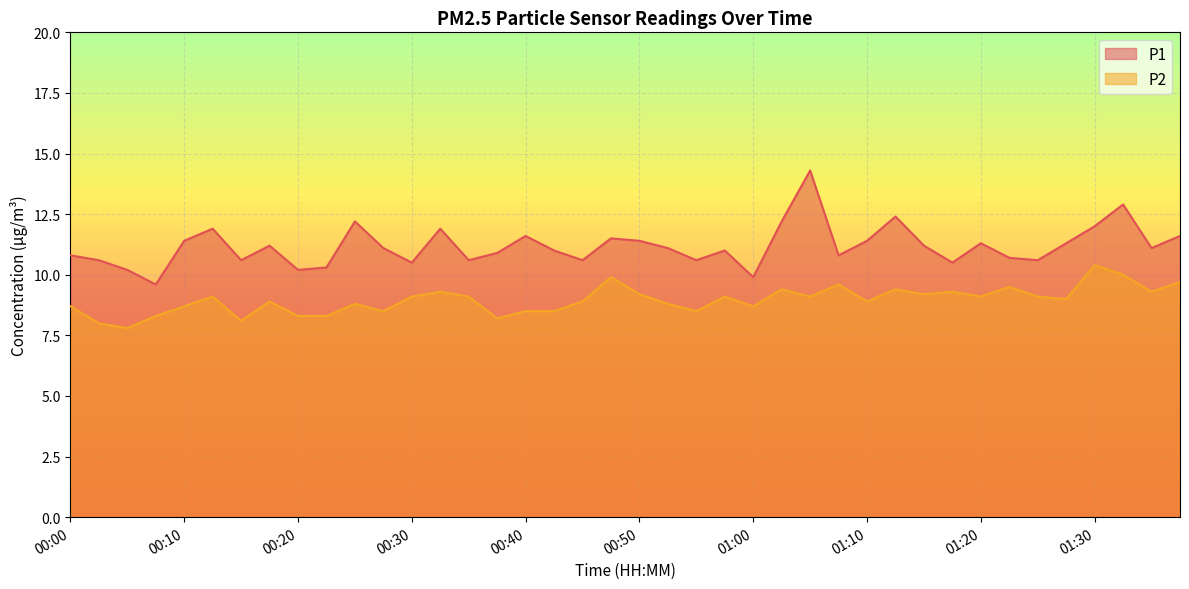

True or false: P2 and P1 cross at least once.

False